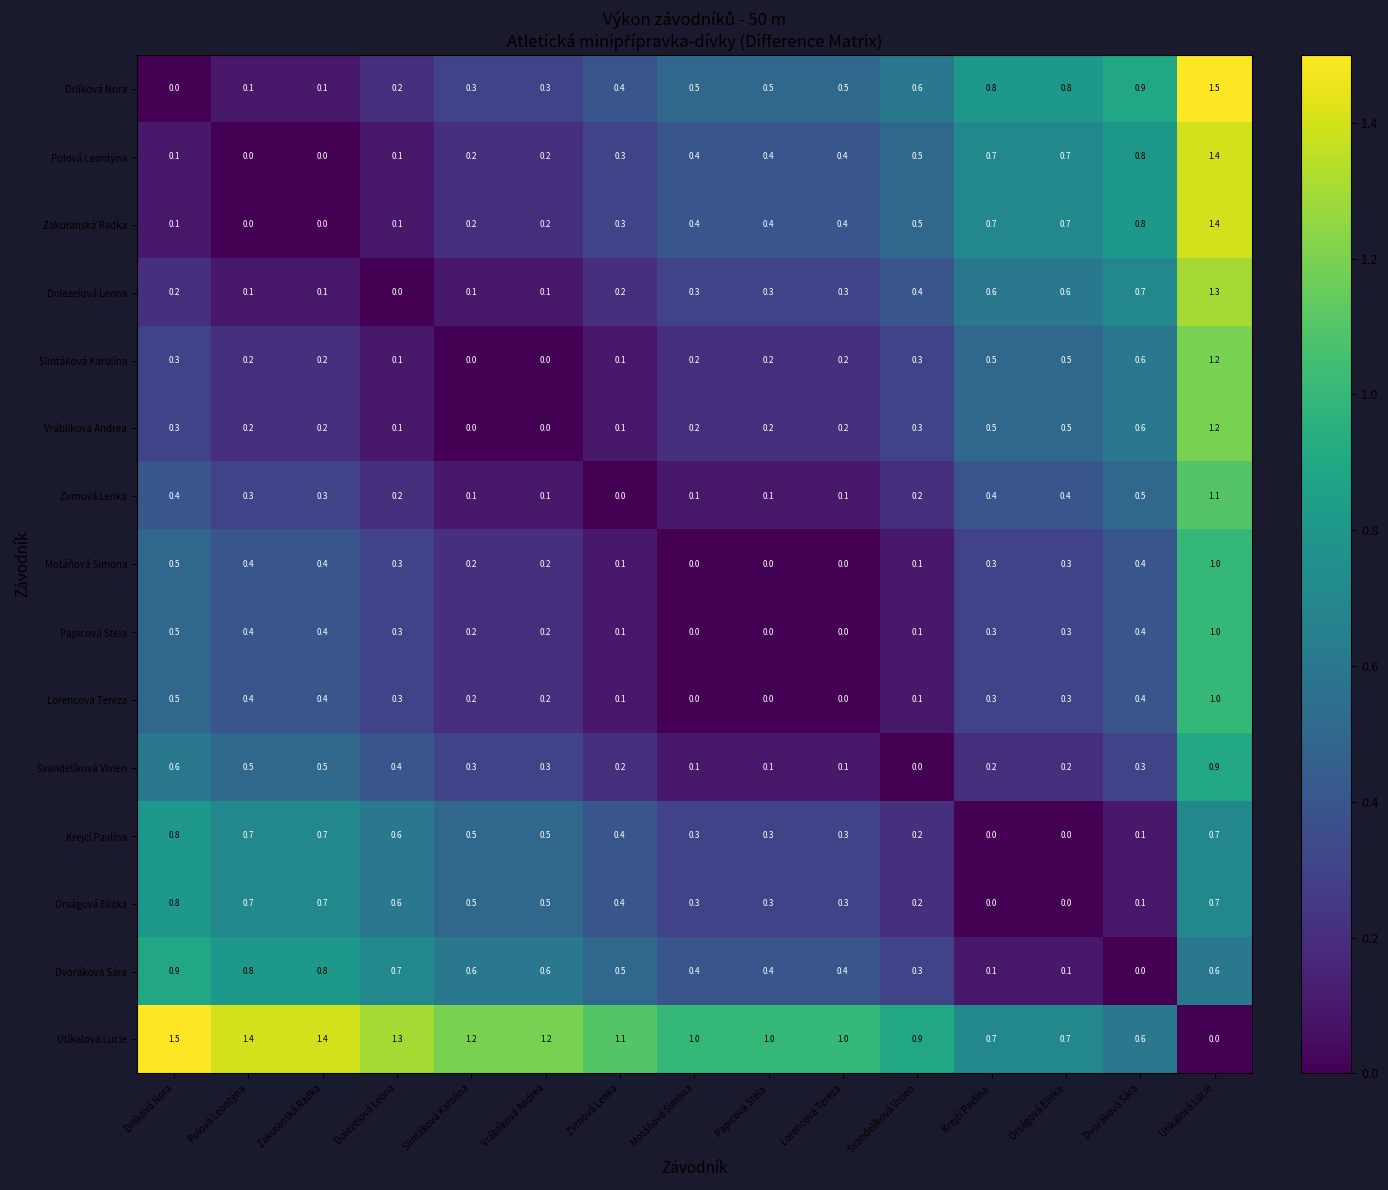

At how many categories does at least one series exceed 0?

15